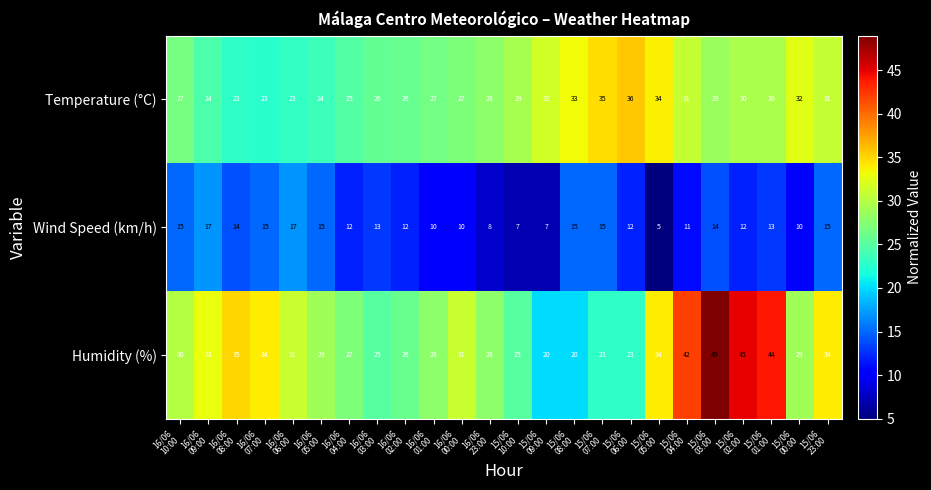

List the series in order of their peak value, highest first.

Humidity (%), Temperature (°C), Wind Speed (km/h)